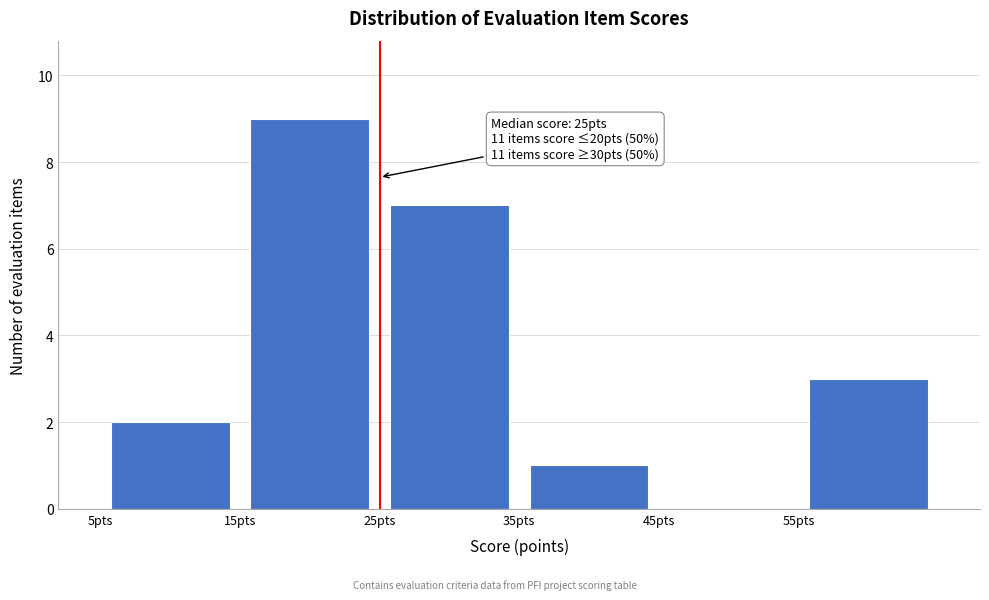

Over which range of the x-axis is the bar tallest?

15 to 25